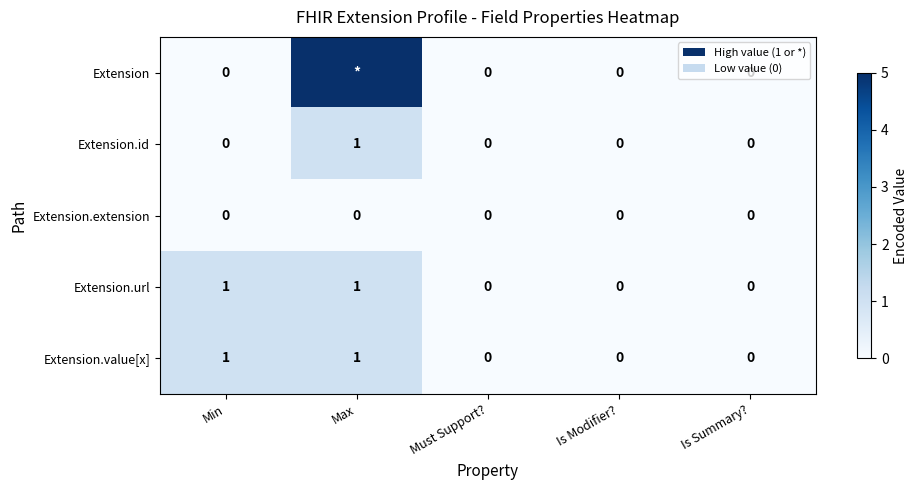

Count the Extension.id values in the range 0 to 1.

5